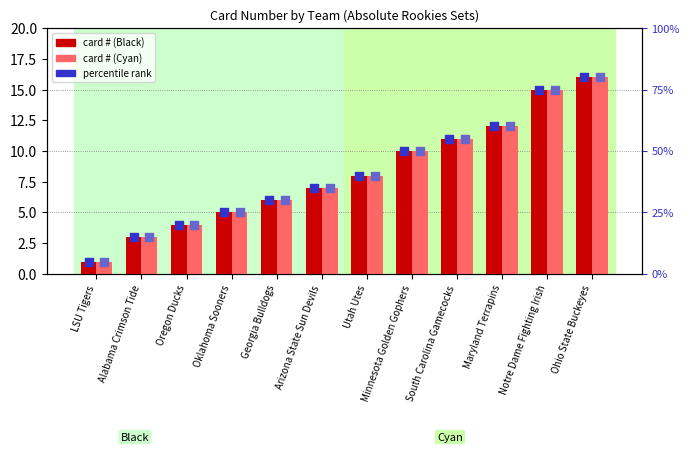

Which series has the largest total across all categories?

percentile rank (Black)